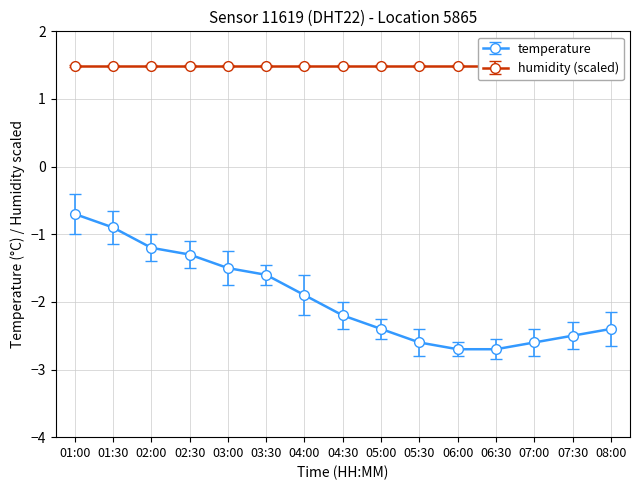

Does the chart display data point markers on the line(s)?

Yes